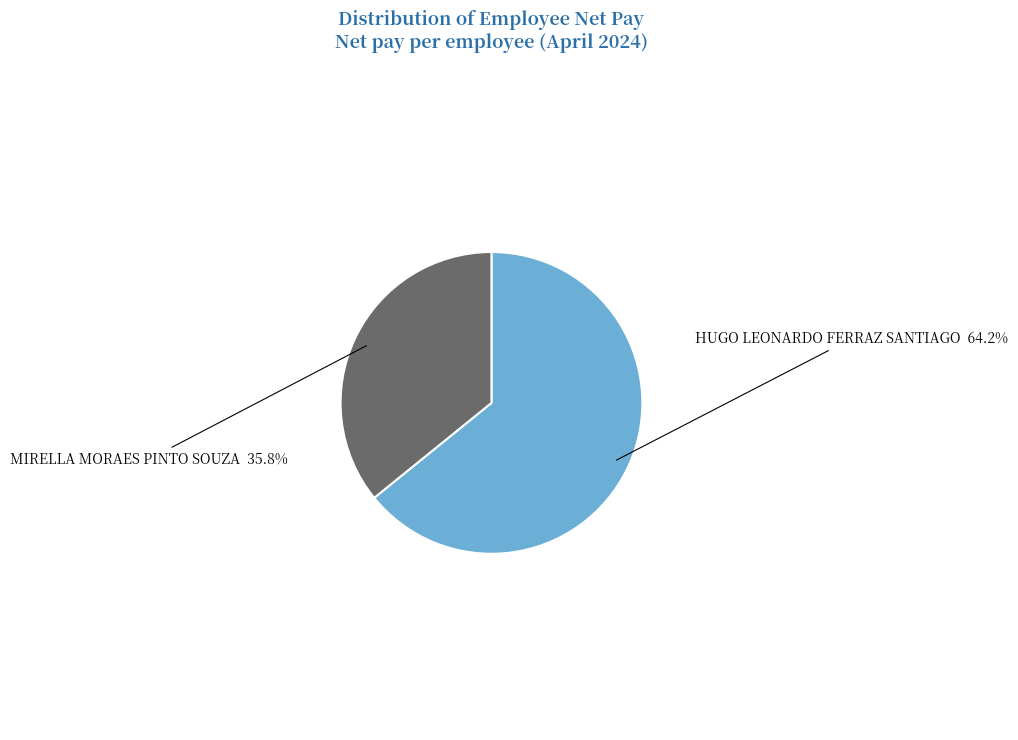

How many segments does this pie chart have?

2